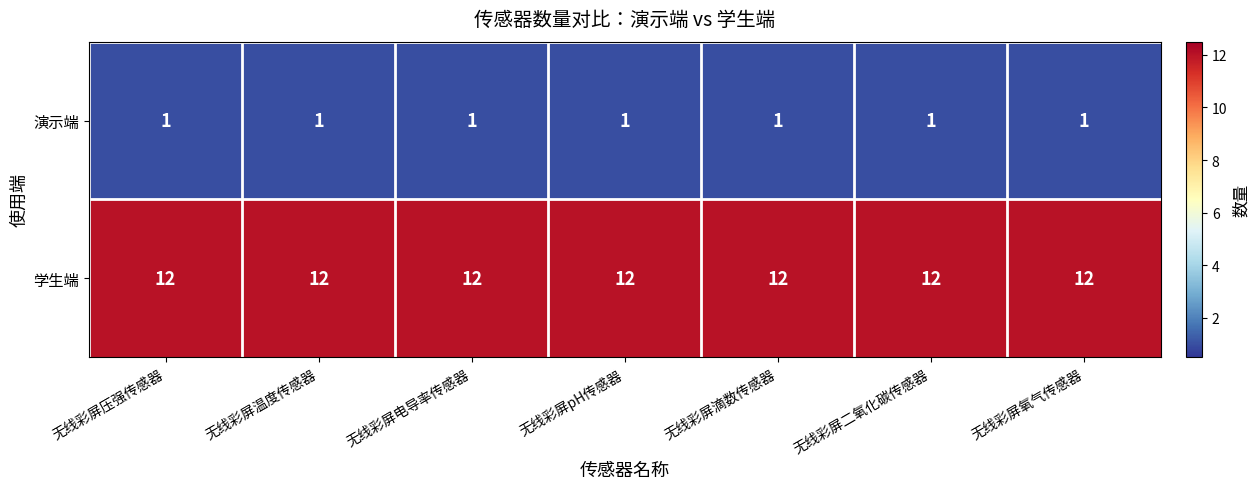

List the series in order of their peak value, lowest first.

演示端, 学生端